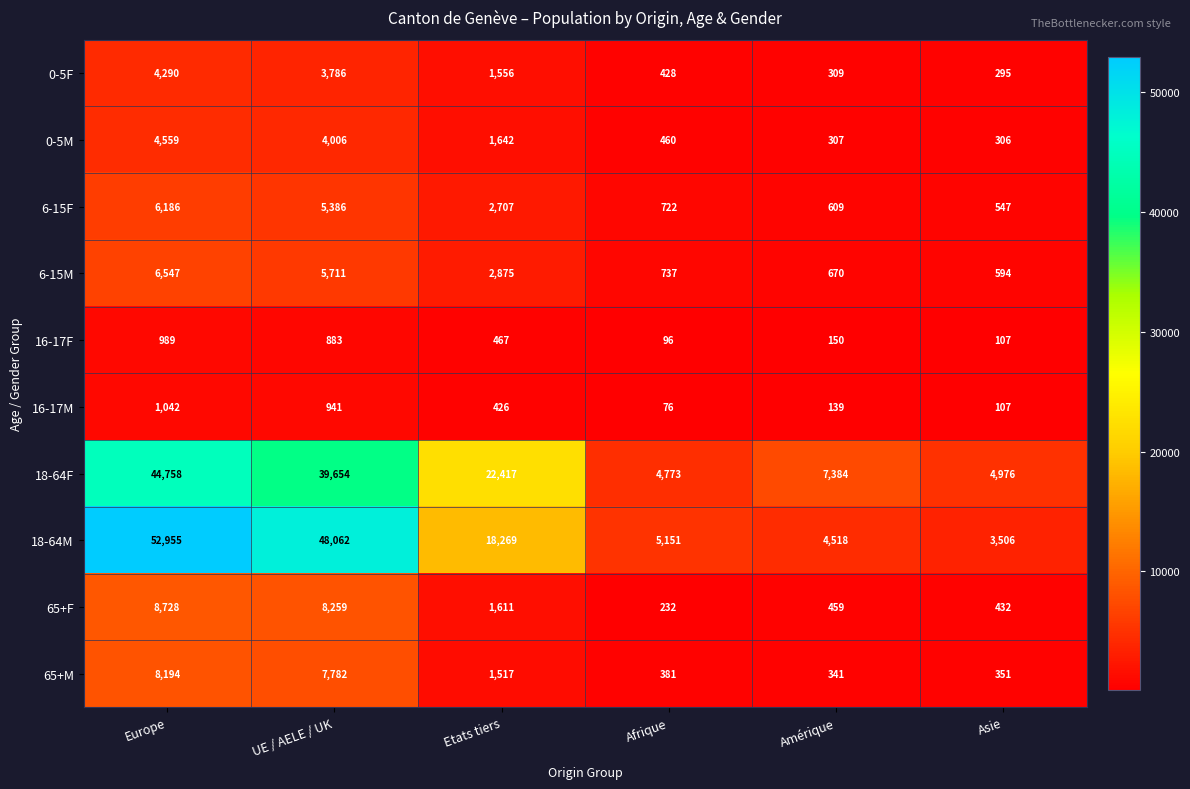

Count the number of data series in this chart.

10